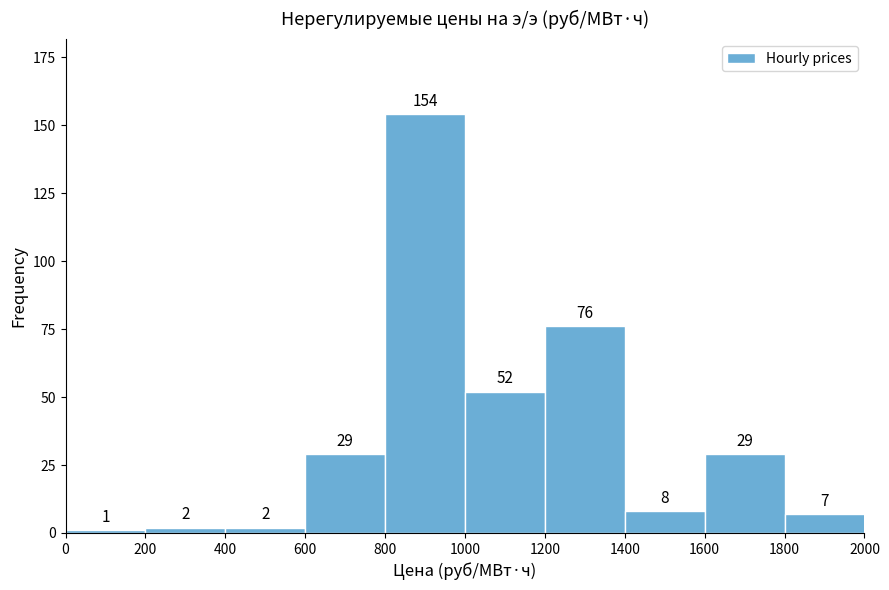

What is the height of the bar covering 0 to 200 on the x-axis?

1